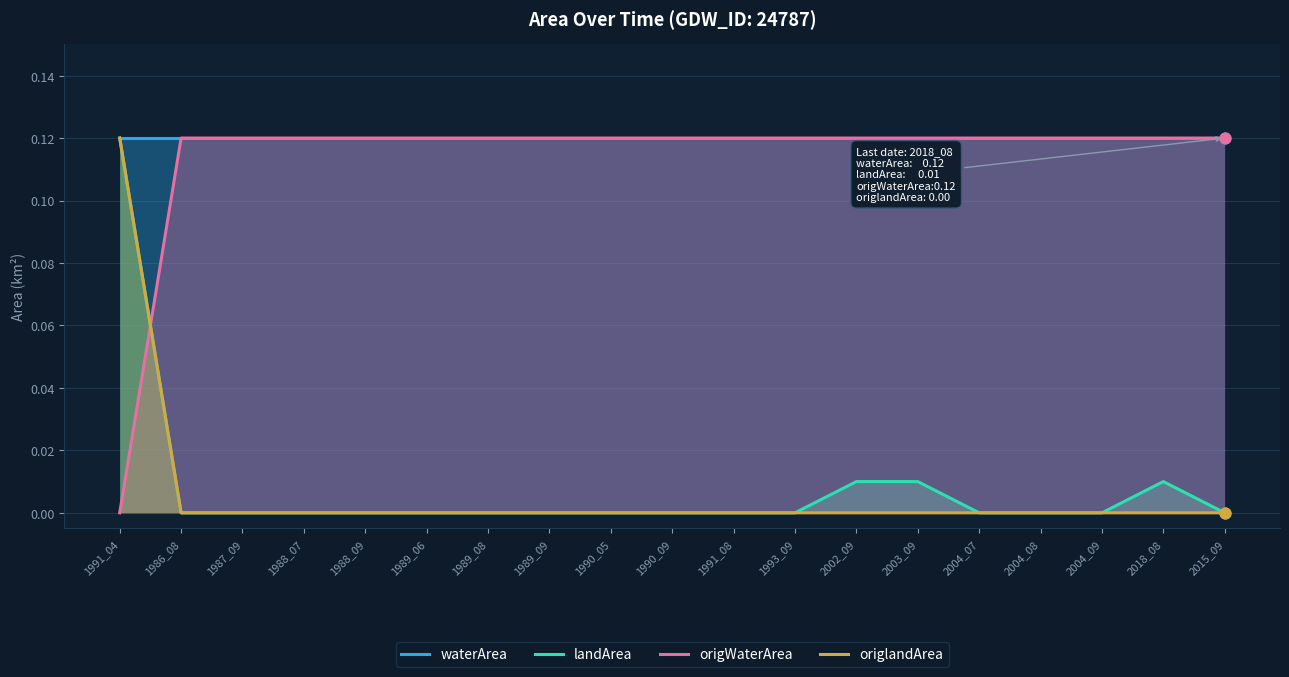

What are all the series names shown in the legend?

waterArea, landArea, origWaterArea, origlandArea